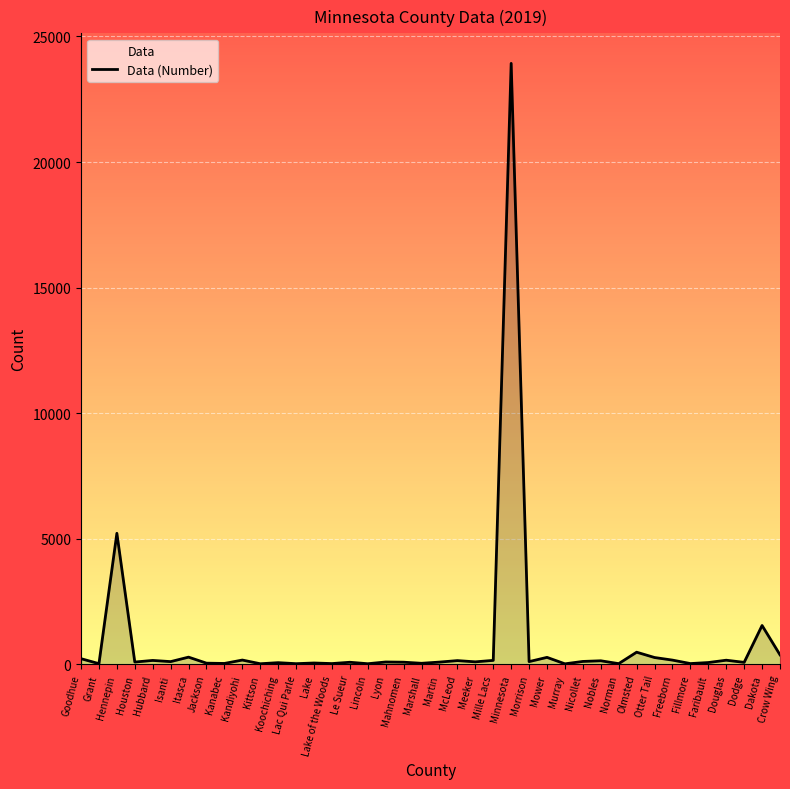

What is the label of the 4th point from the right?

Douglas